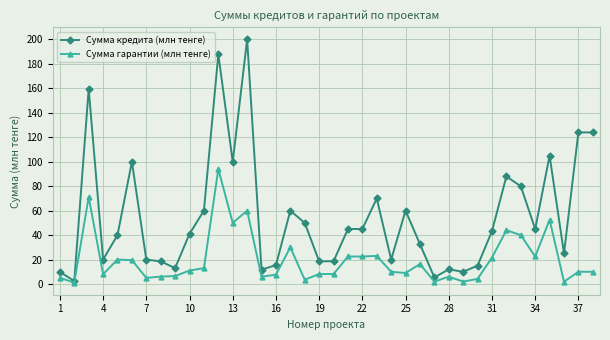

Which series has the largest total across all categories?

Сумма кредита (млн тенге)